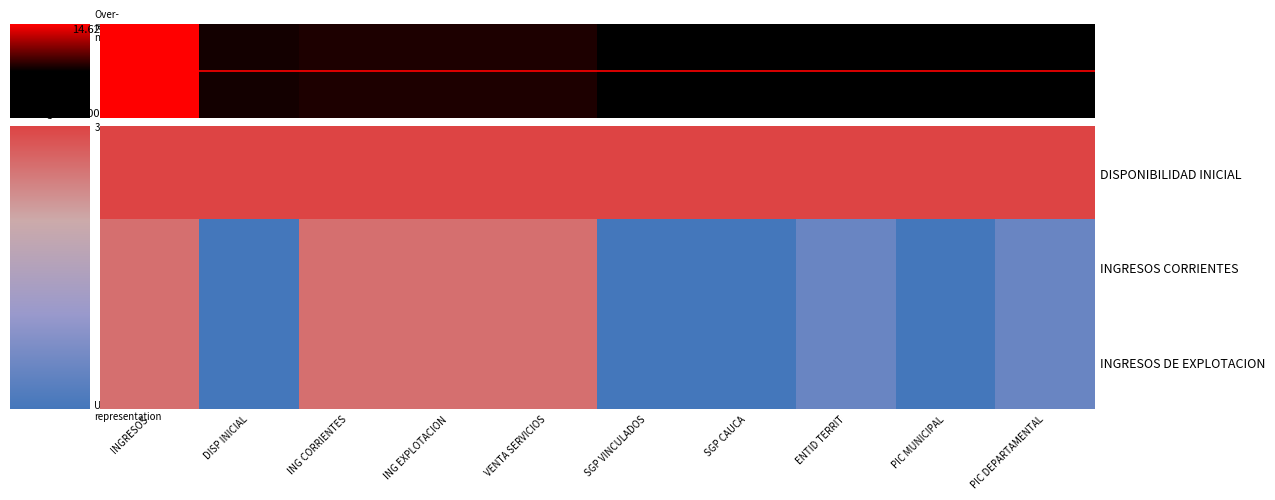

Is it true that DISPONIBILIDAD INICIAL equals 1.5 at SGP CAUCA?

False